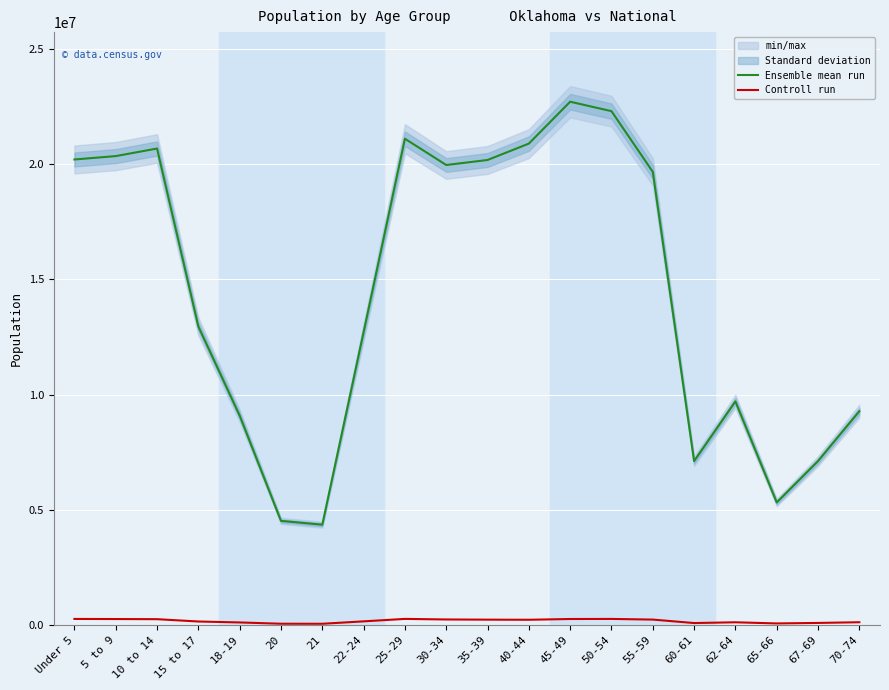

At how many categories does at least one series exceed 12134439?

12